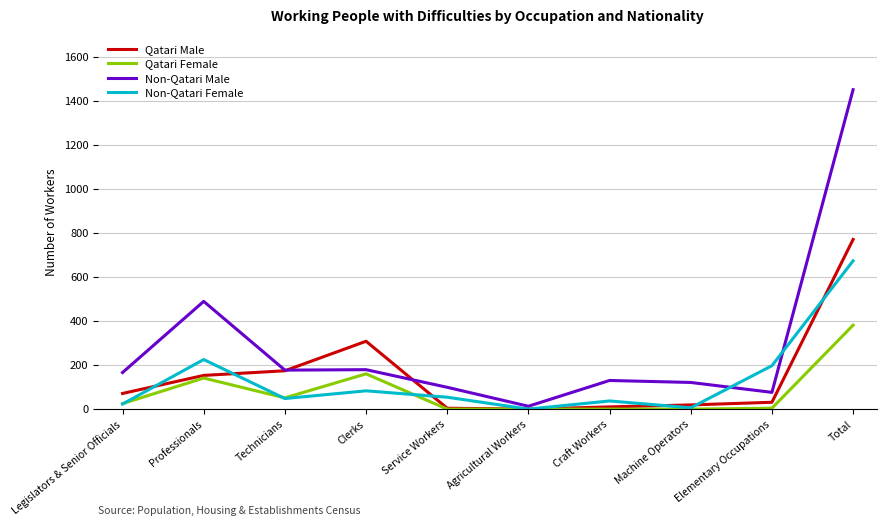

Where is Non-Qatari Male nearest to the value 731?

Professionals